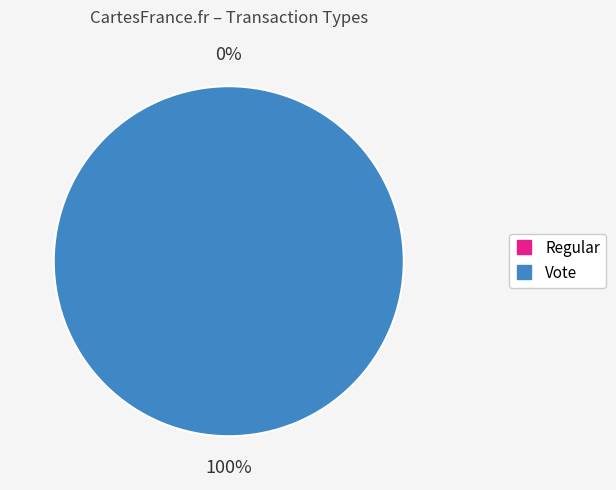

Combined, do Regular and Vote account for over 50%?

Yes